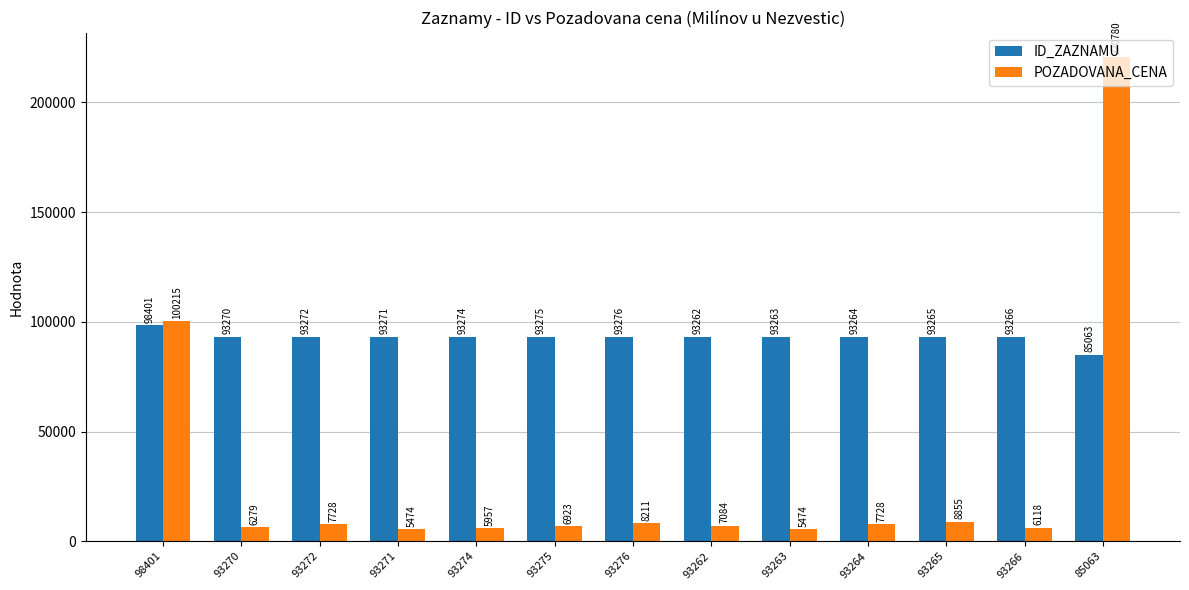

The value of ID_ZAZNAMU at 98401 is 128807. True or false?

False